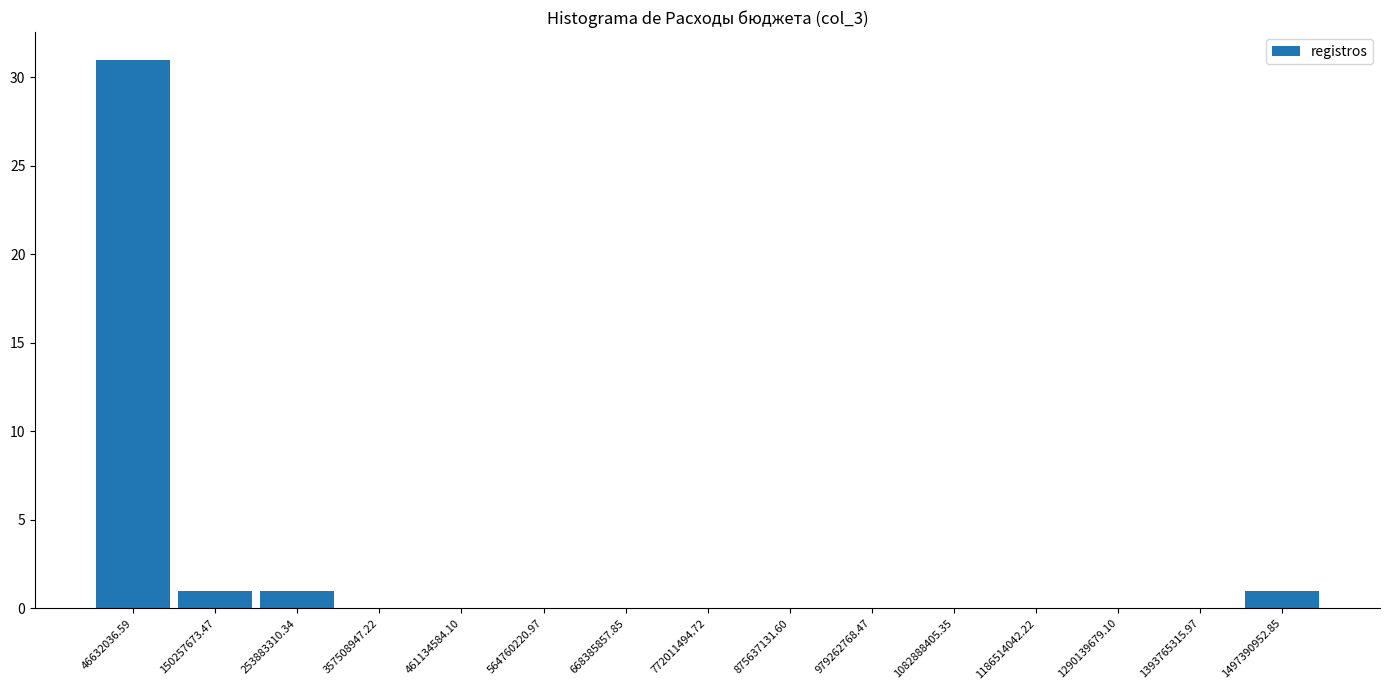

What is the height of the bar covering 100000000 to 200000000 on the x-axis? Neither the bar edges nor the heights are printed on the chart, so give them approximately, as read against the axes.

1